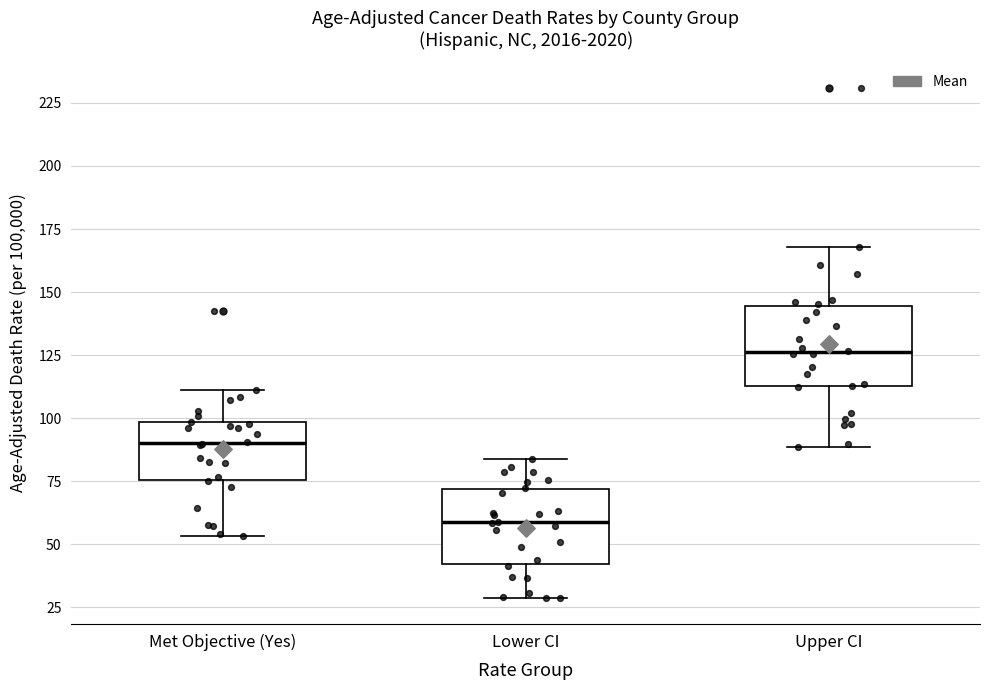

Reading left to right, read every box against the y-axis: the position of its median line, the range the box covers, and the ends of its whiskers. The values are not printed on the chart, so give them approximately, as read against the axis.

Met Objective (Yes): median 90, box 75 to 100, whiskers 55 to 110
Lower CI: median 60, box 40 to 70, whiskers 30 to 85
Upper CI: median 125, box 115 to 145, whiskers 90 to 170